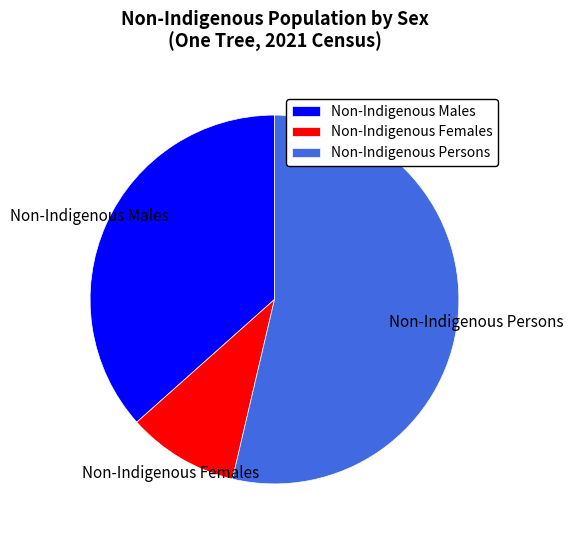

Which category accounts for the majority?

Non-Indigenous Persons